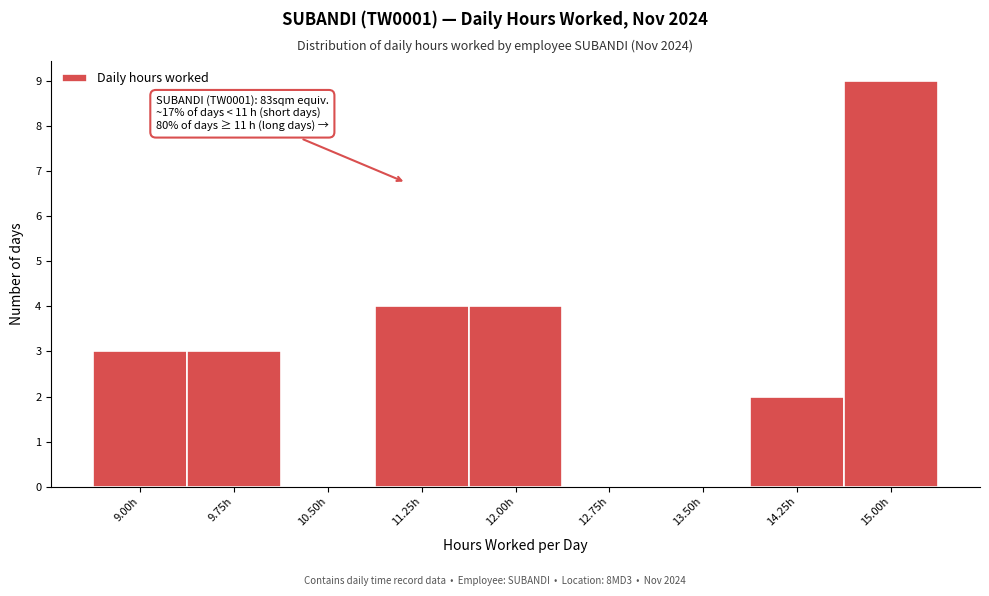

Reading left to right, extract all data points from this chart.

9.00h=3	9.75h=3	10.50h=0	11.25h=4	12.00h=4	12.75h=0	13.50h=0	14.25h=2	15.00h=9